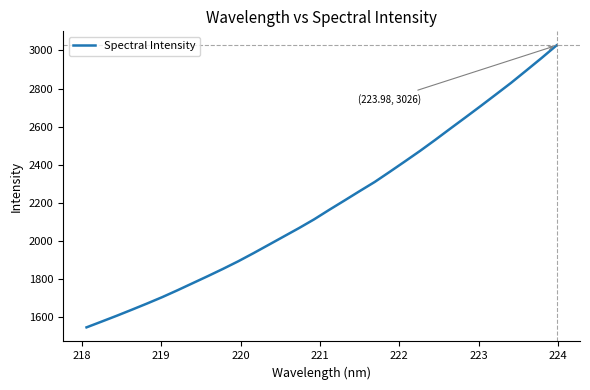

What is the minimum value shown in the chart?

1546.8